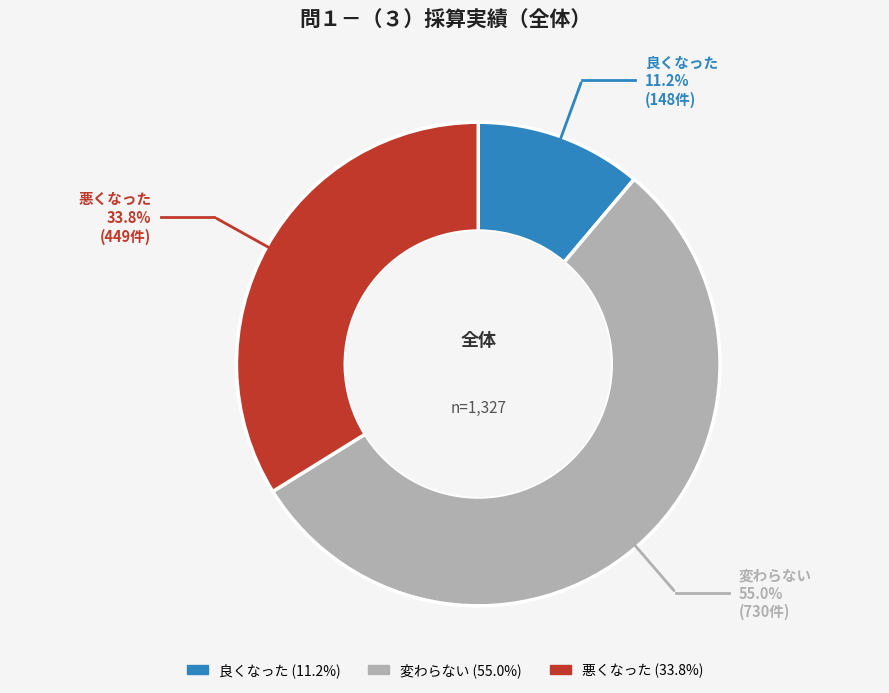

Which category has the smallest portion of the pie?

良くなった